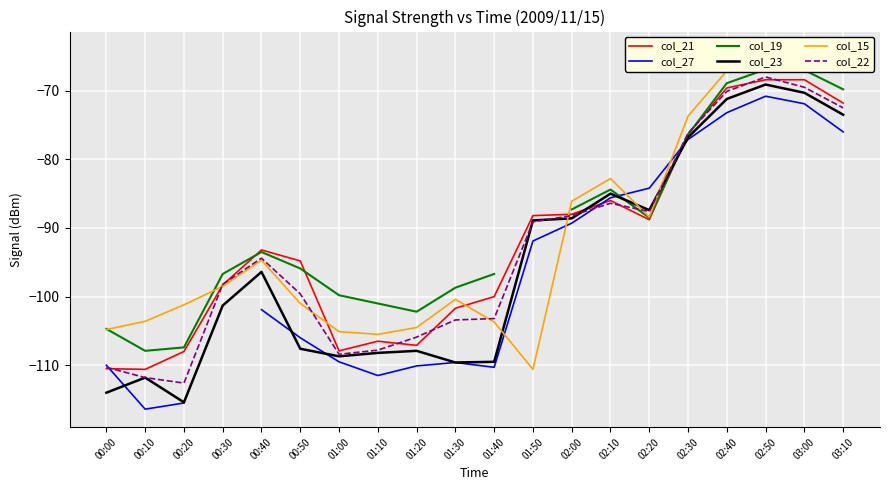

The col_27 series shows -39.4 at 01:40. True or false?

False